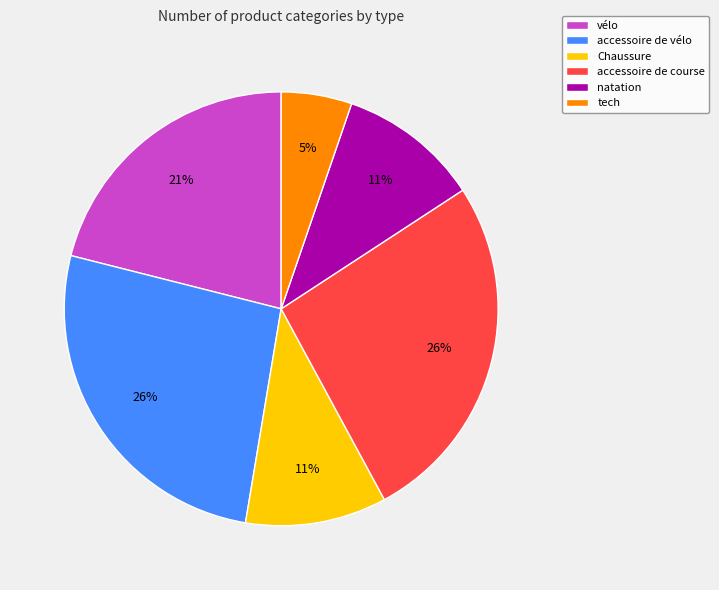

Which slice is the smallest?

tech